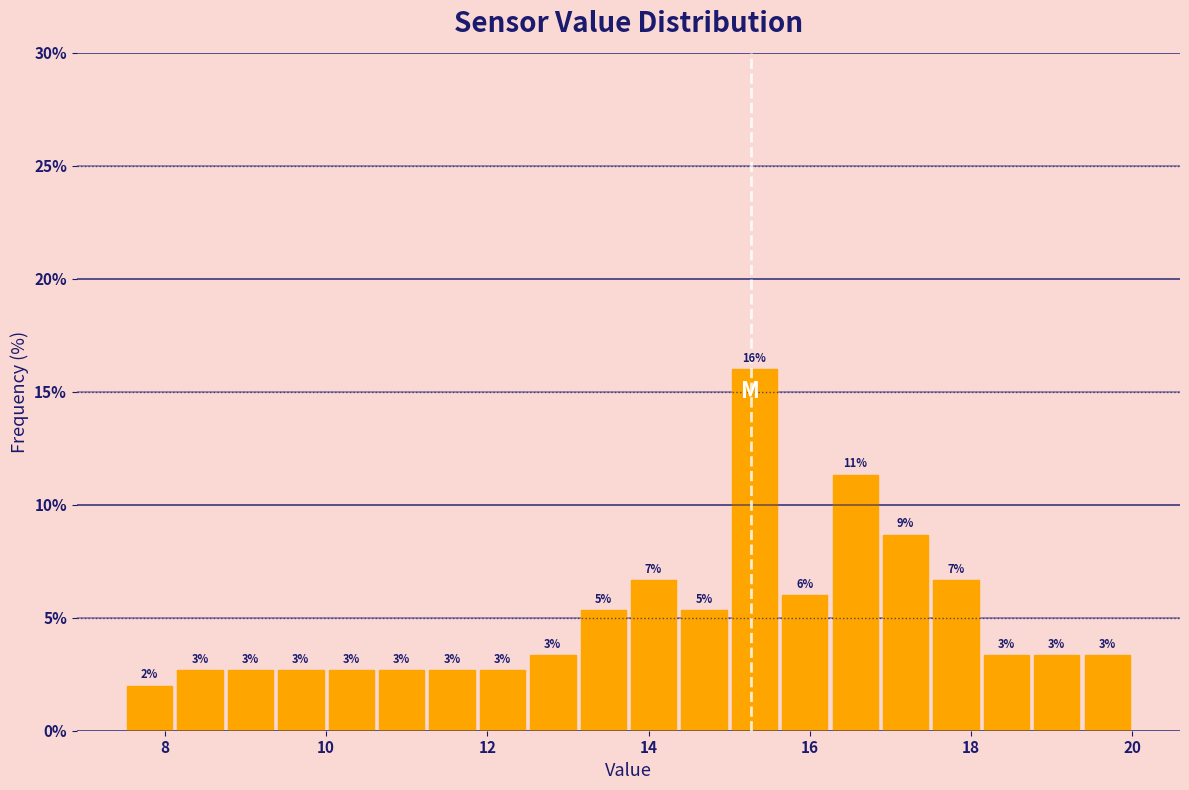

Around what value on the x-axis is the tallest bar? Give the approximate position of its centre, as read against the axis.

15.4